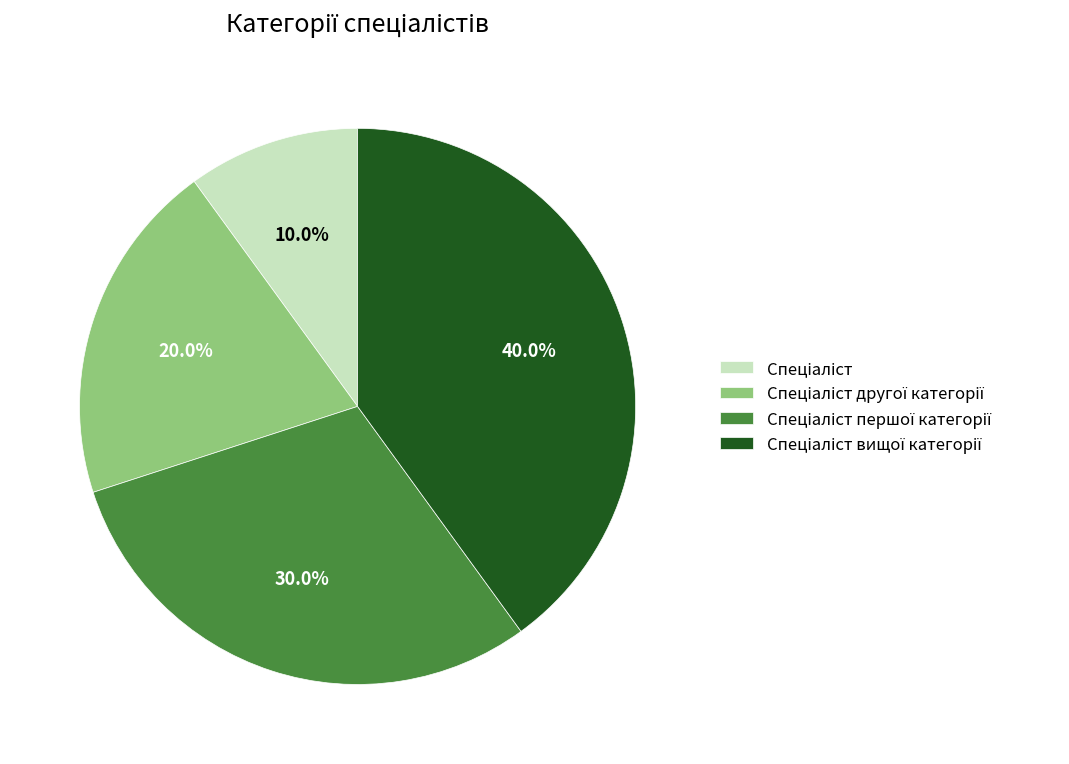

Does any single category account for the majority?

No